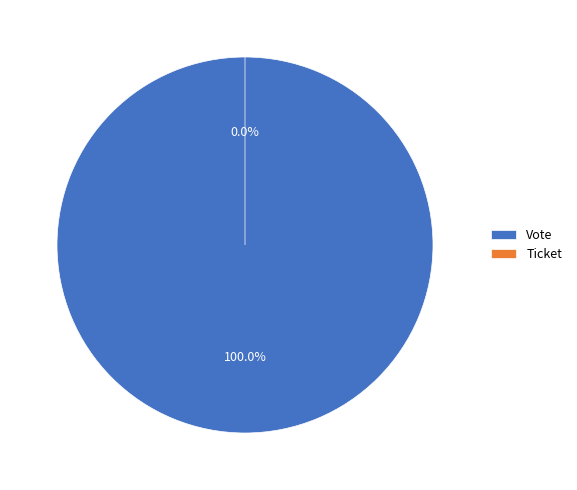

Which slice is the smallest?

Ticket